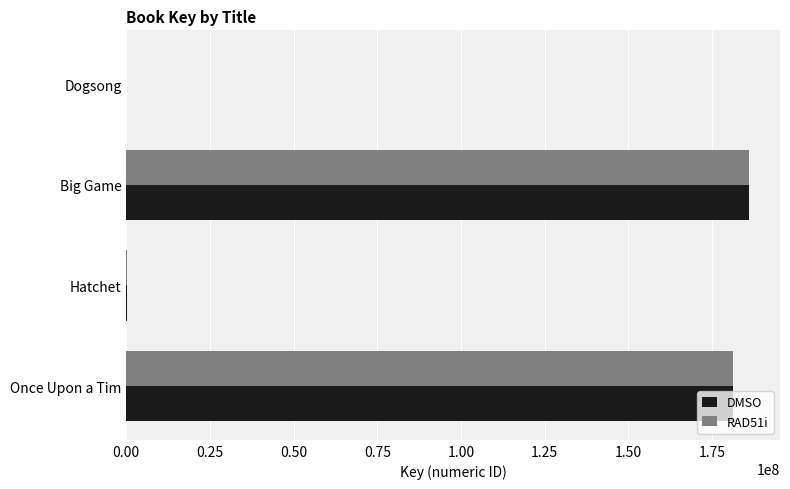

The value of DMSO at Big Game is 186017132. True or false?

True